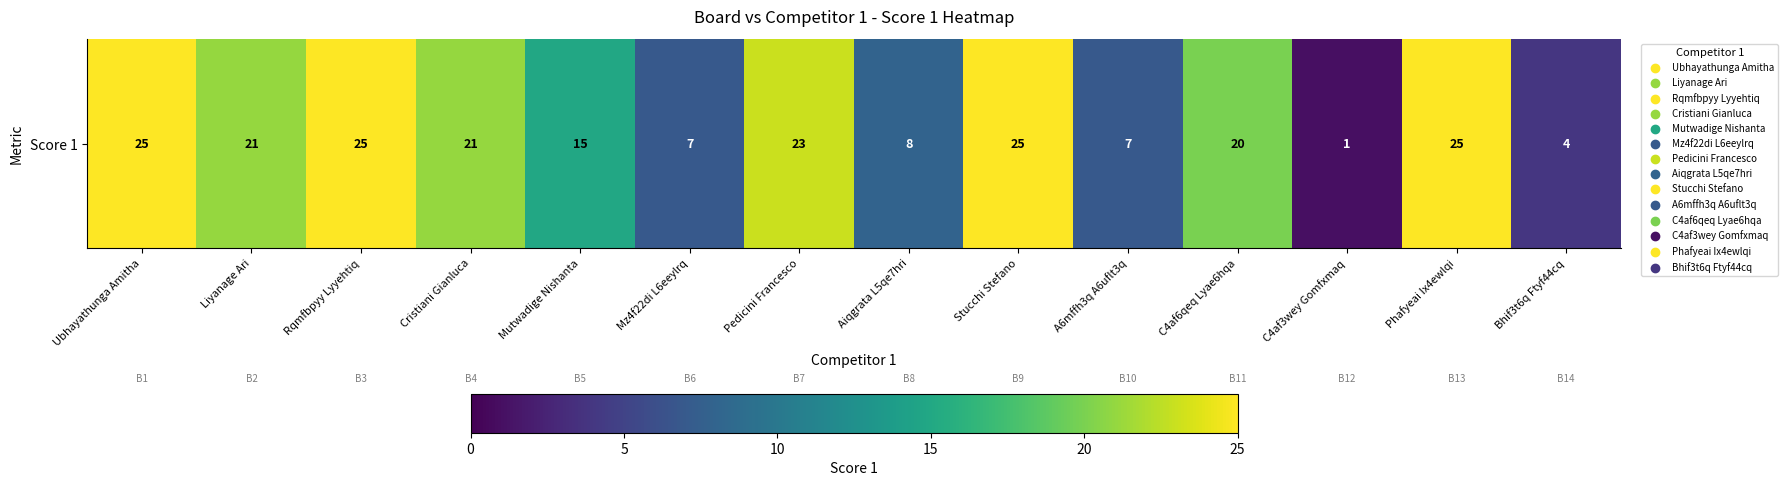

What is the greatest value displayed?

25